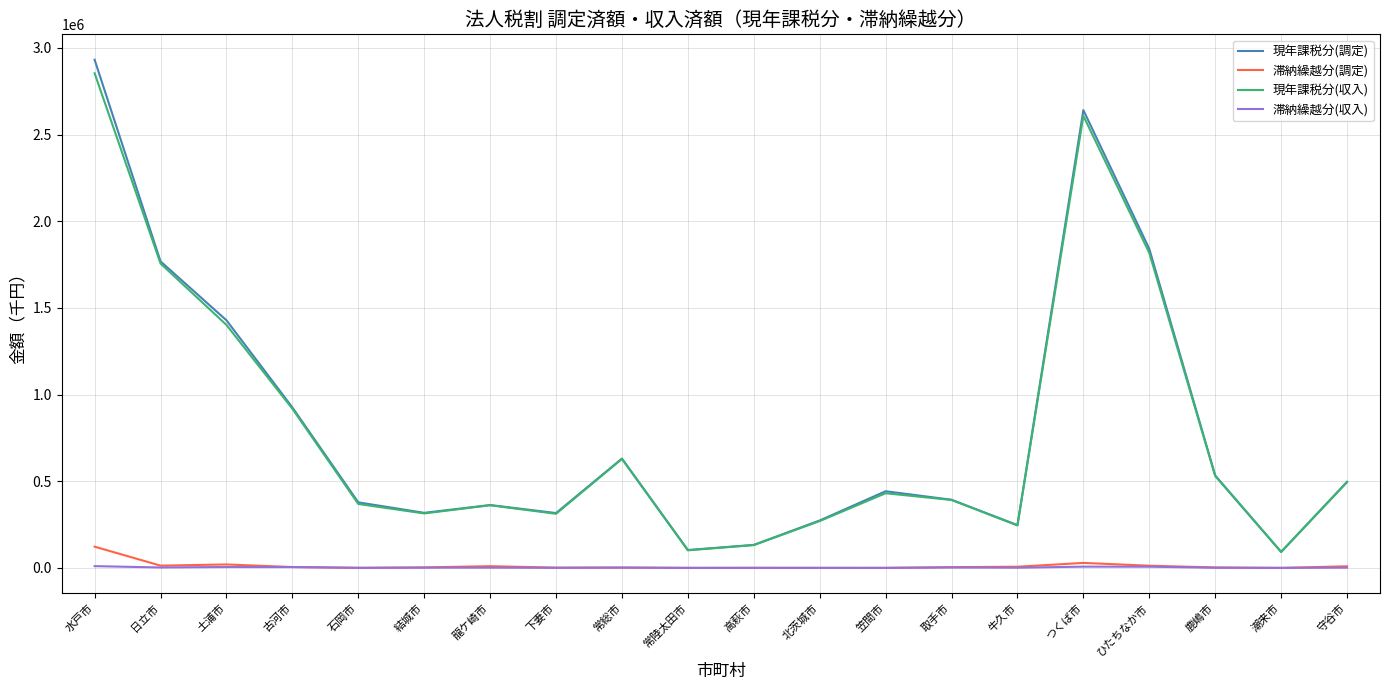

Between ひたちなか市 and 鹿嶋市, which series saw the biggest shift?

現年課税分(調定)